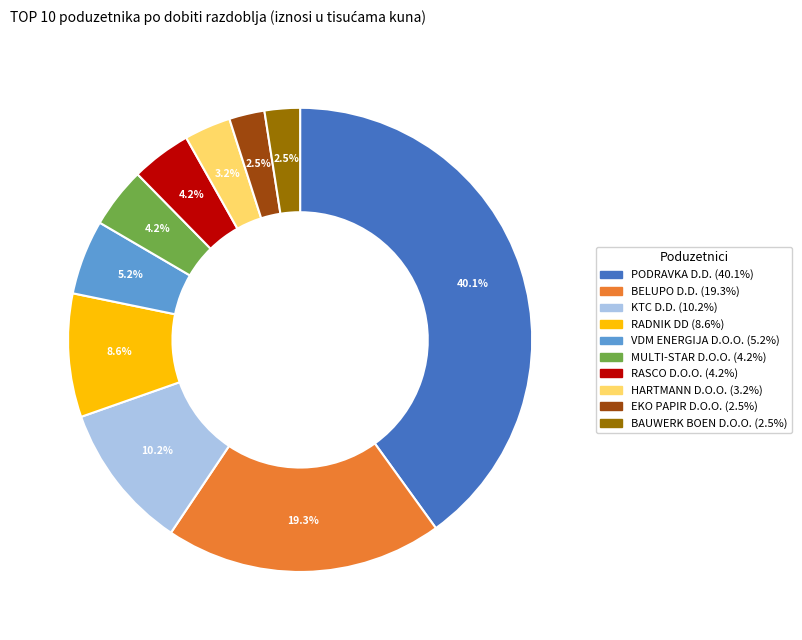

Is MULTI-STAR D.O.O. the majority of the pie?

No